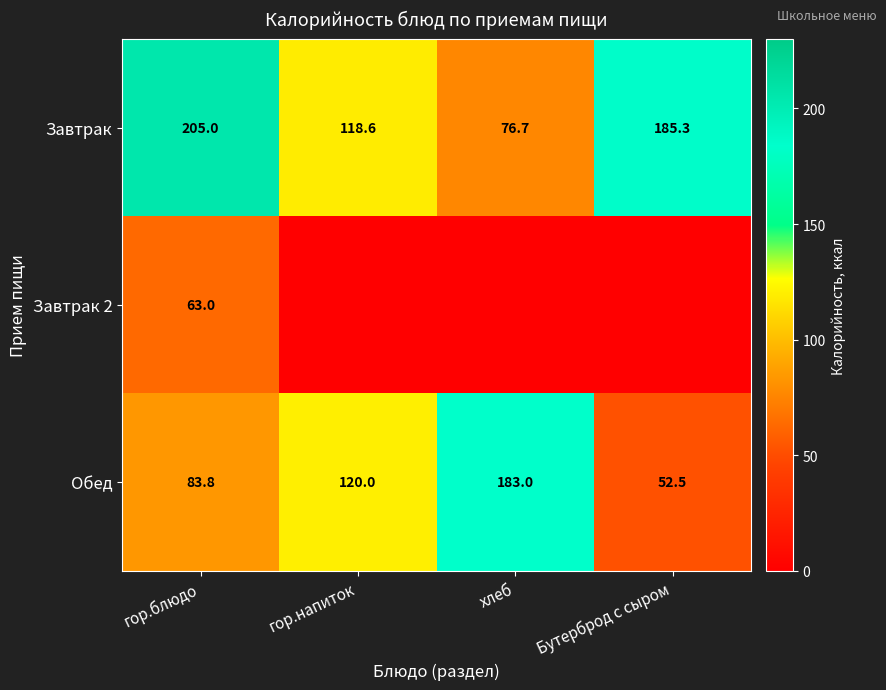

Which has a higher value, гор.напиток or гор.блюдо?

гор.блюдо